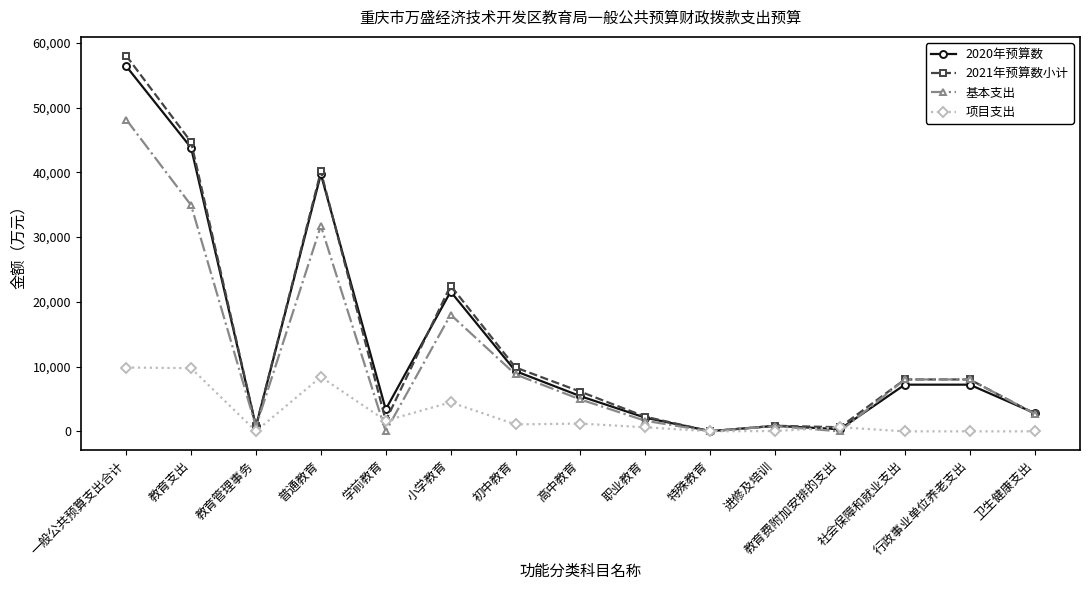

How many data points in 项目支出 are less than 634?

7